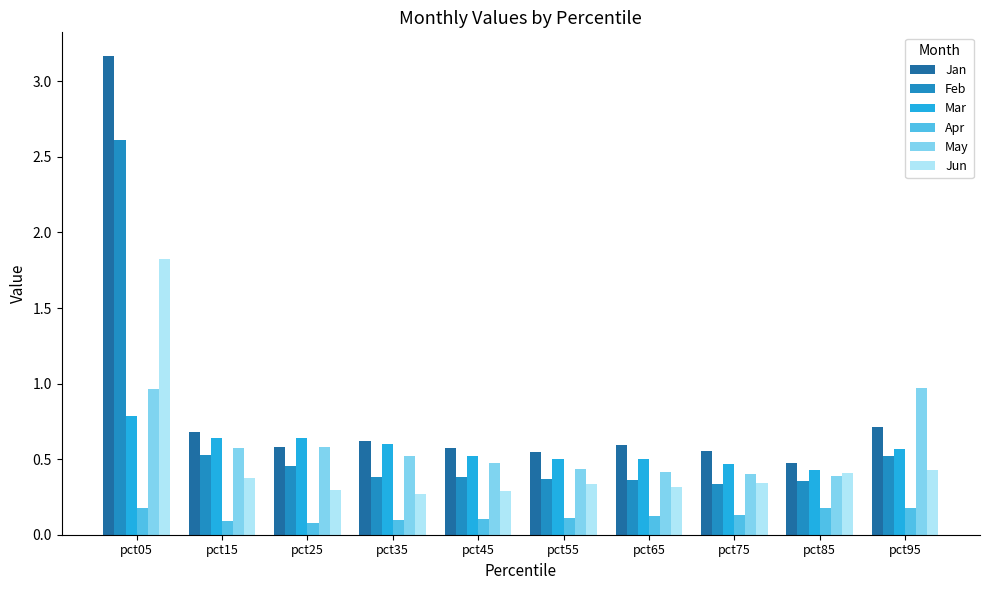

How many bars are there in total?

60